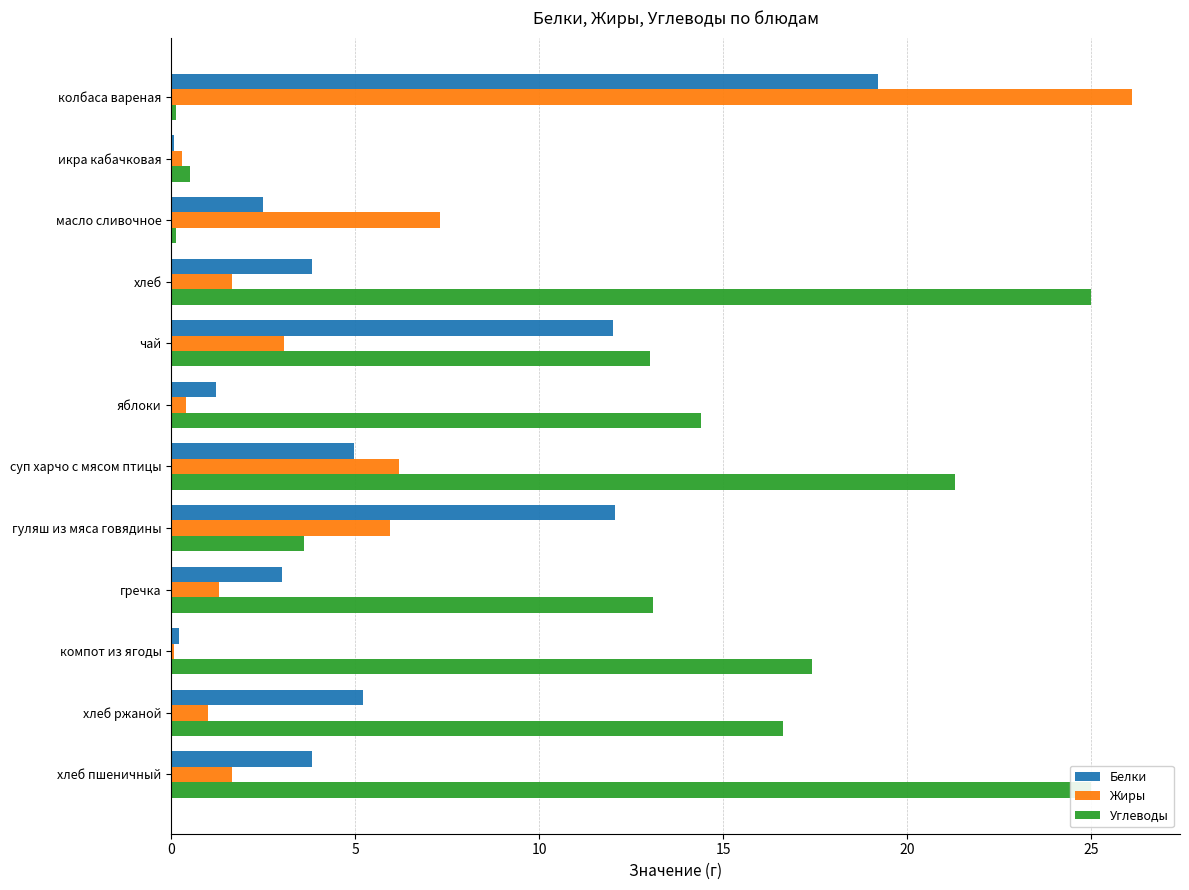

True or false: Углеводы has a value of 0.1 at икра кабачковая.

False